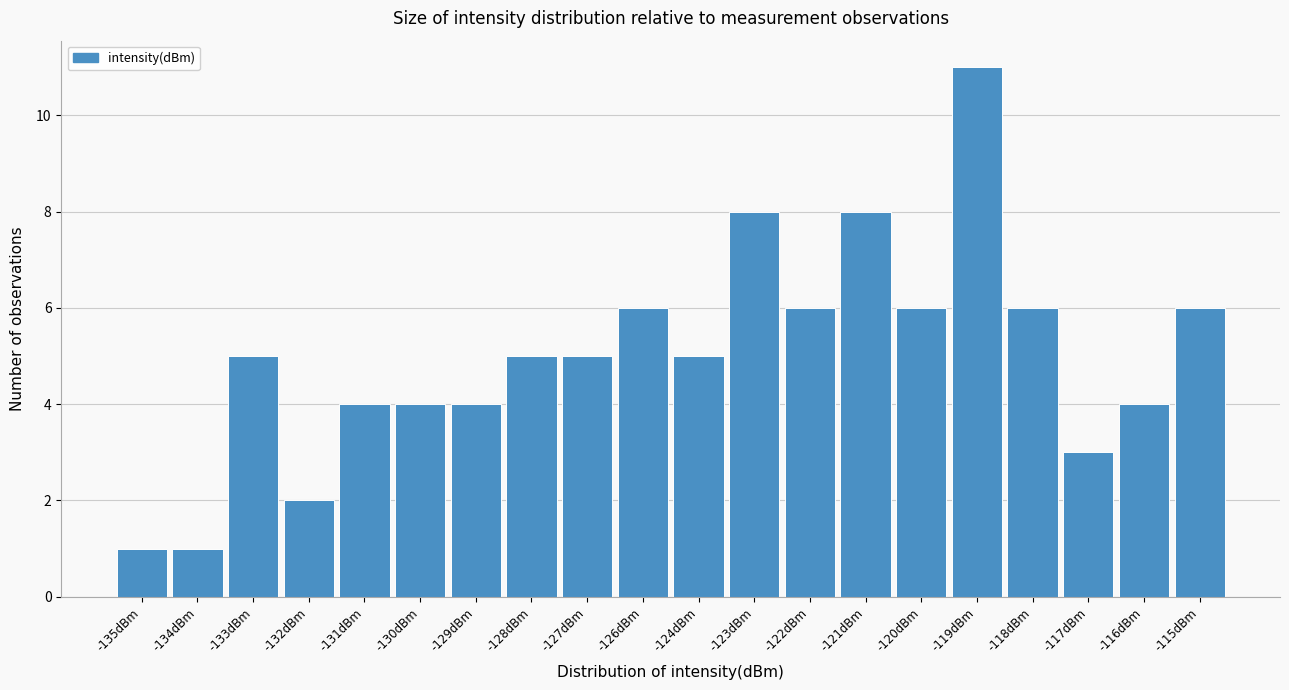

Reading left to right, what are all the values shown in this chart?

-135dBm=1	-134dBm=1	-133dBm=5	-132dBm=2	-131dBm=4	-130dBm=4	-129dBm=4	-128dBm=5	-127dBm=5	-126dBm=6	-124dBm=5	-123dBm=8	-122dBm=6	-121dBm=8	-120dBm=6	-119dBm=11	-118dBm=6	-117dBm=3	-116dBm=4	-115dBm=6